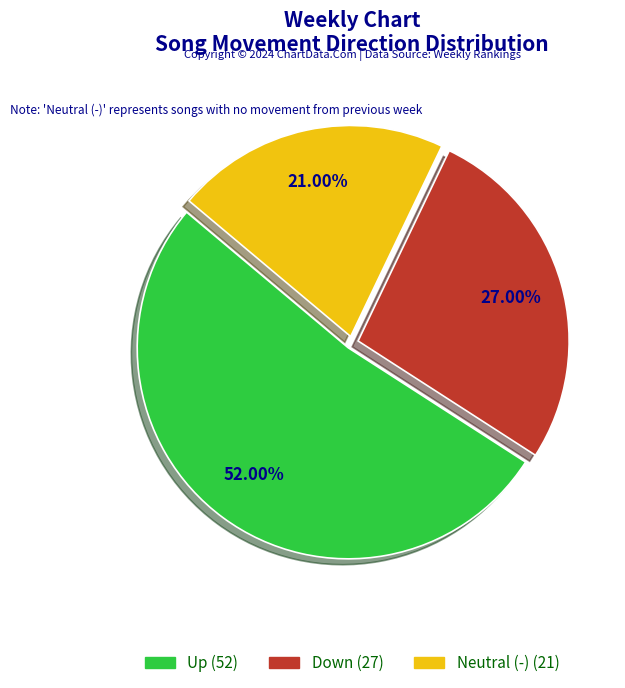

How many segments does this pie chart have?

3